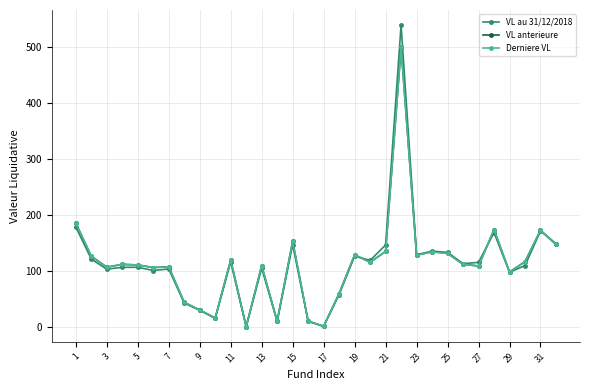

True or false: VL anterieure has more than 0 points higher than both neighbors.

True